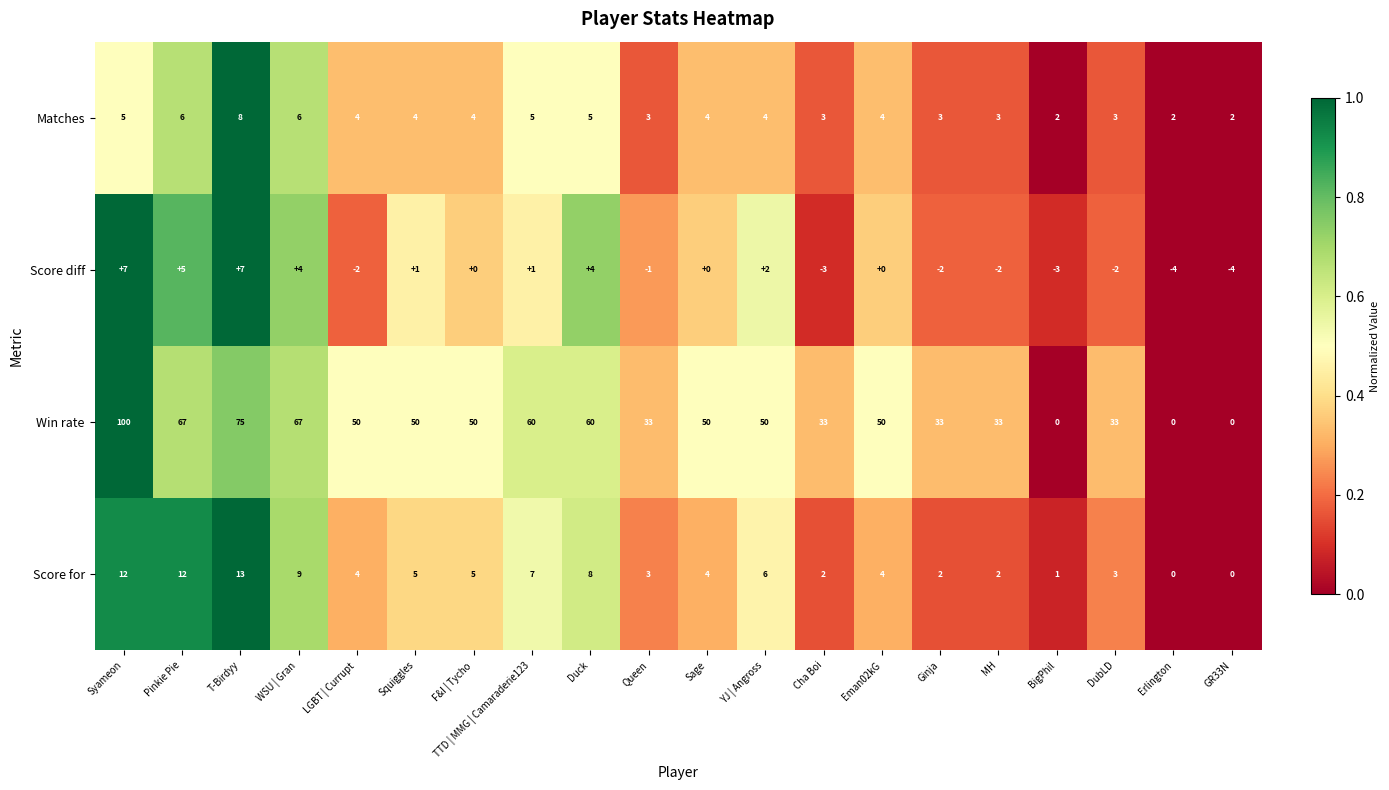

Which series has the largest range (max minus min)?

Win rate